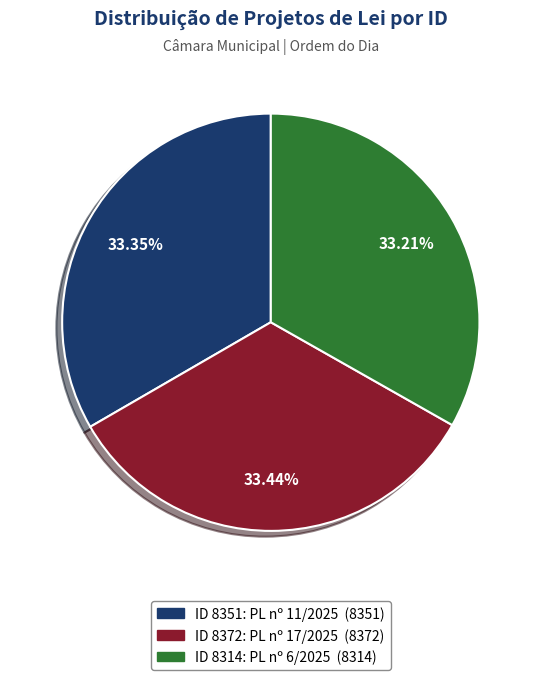

Is there a majority slice in this chart?

No